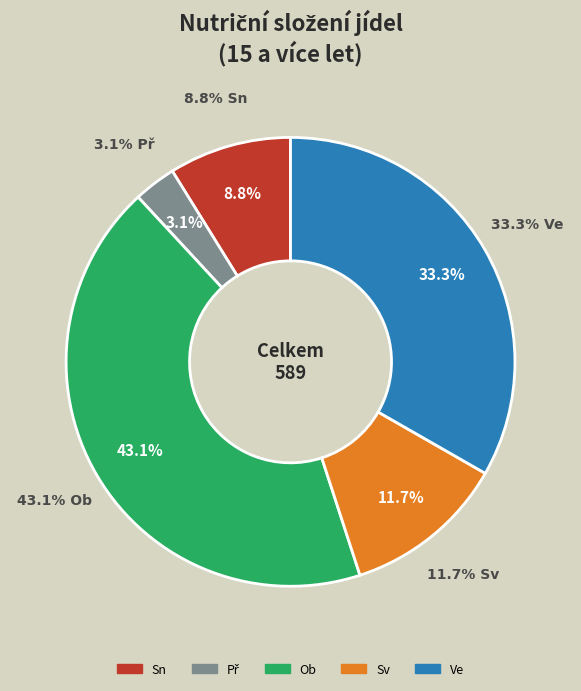

Which slice is the smallest?

Př